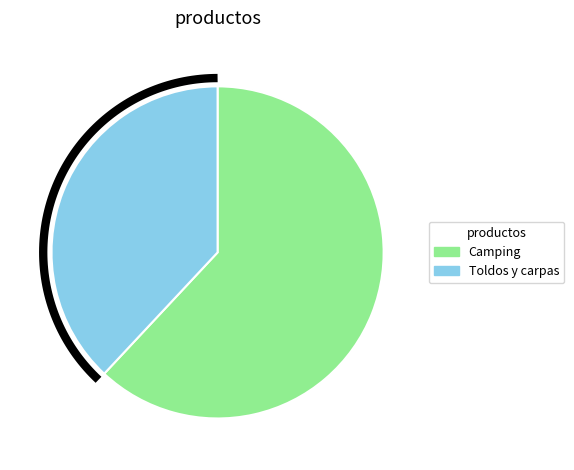

Do Toldos y carpas and Camping together represent more than half of the pie?

Yes